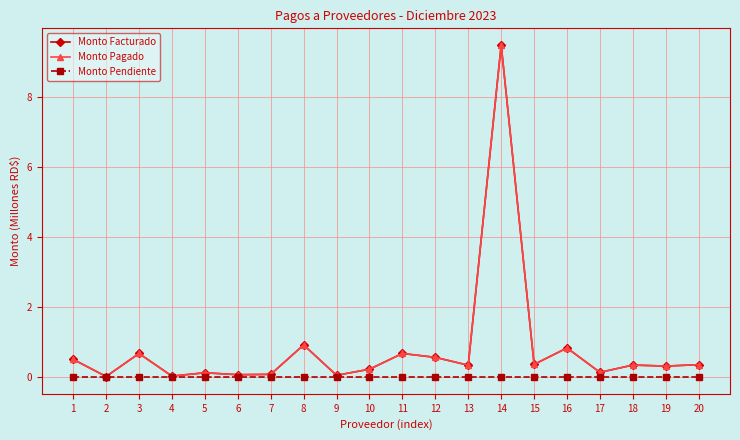

True or false: Monto Pagado and Monto Pendiente cross at least once.

False